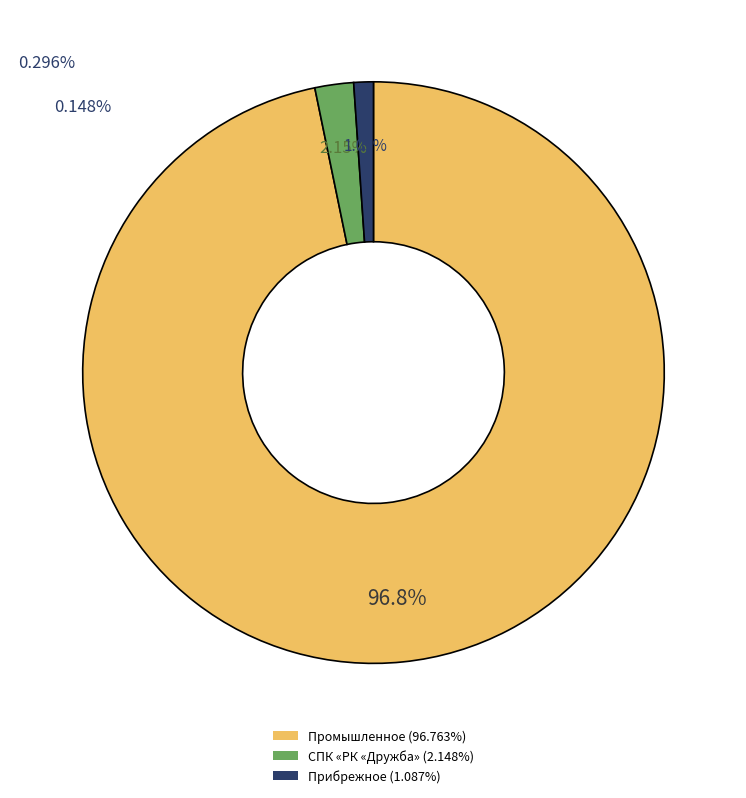

Is there any slice that represents more than half of the pie?

Yes